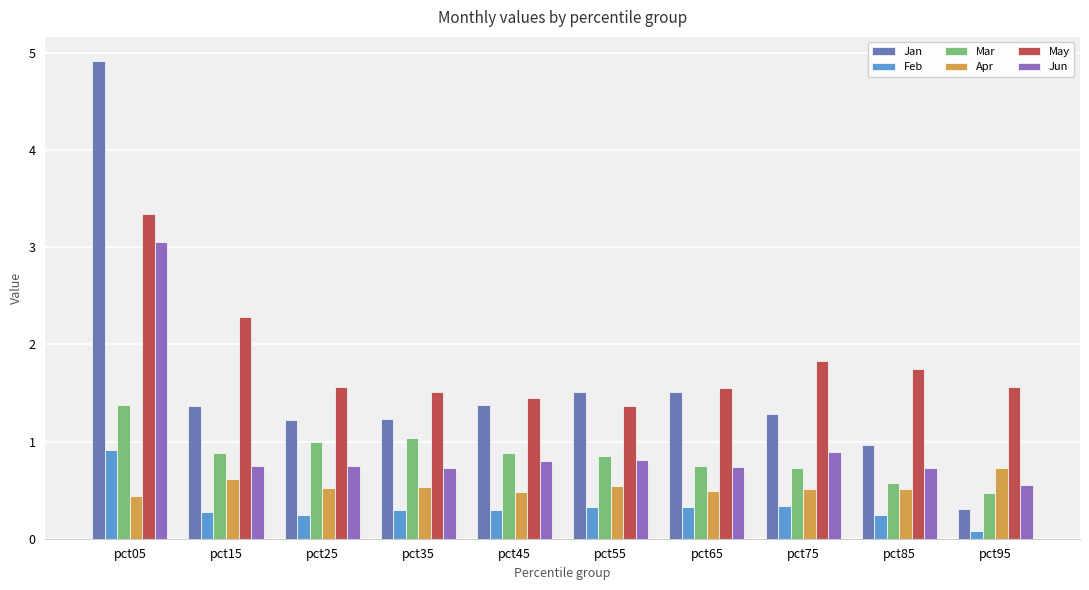

What is the smallest value displayed?

0.1